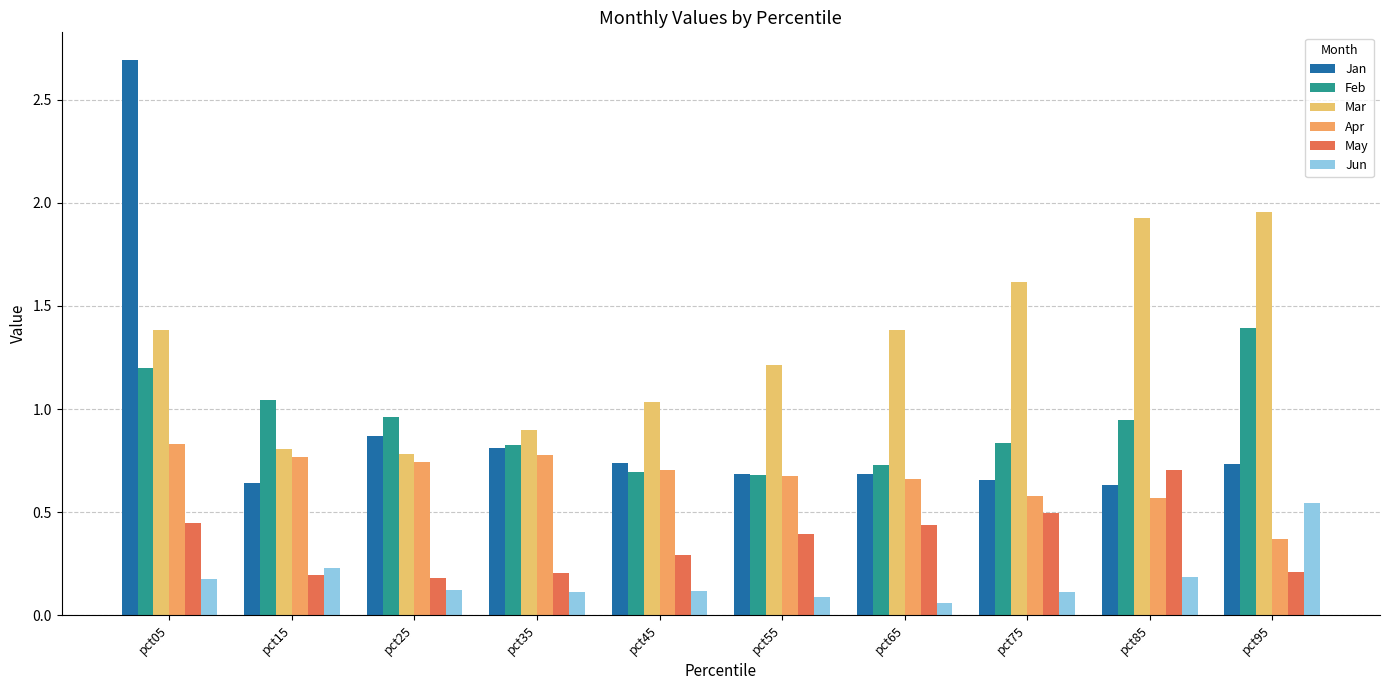

What is the greatest value displayed?

2.7